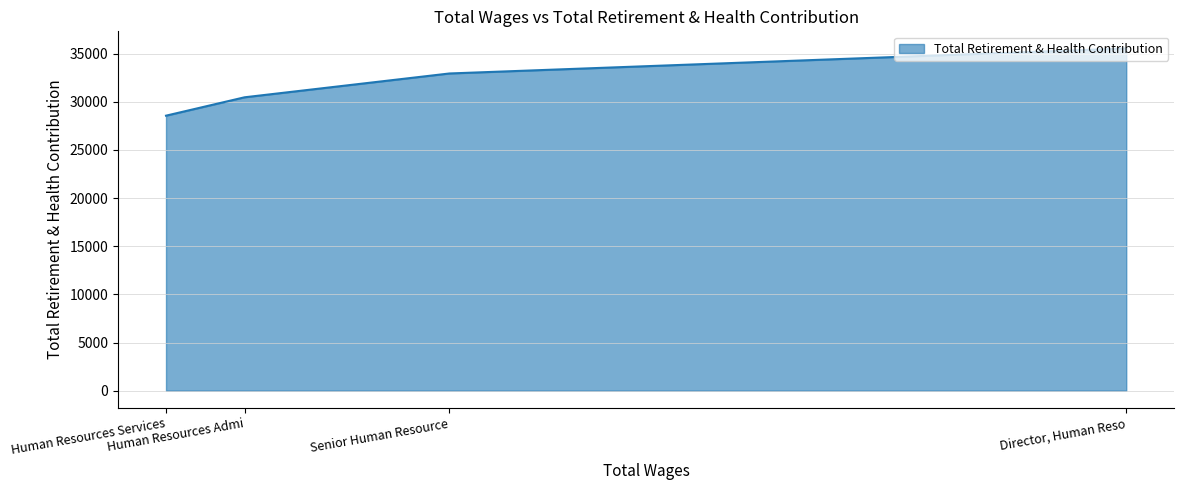

True or false: the data has more than 0 interior local peaks.

False